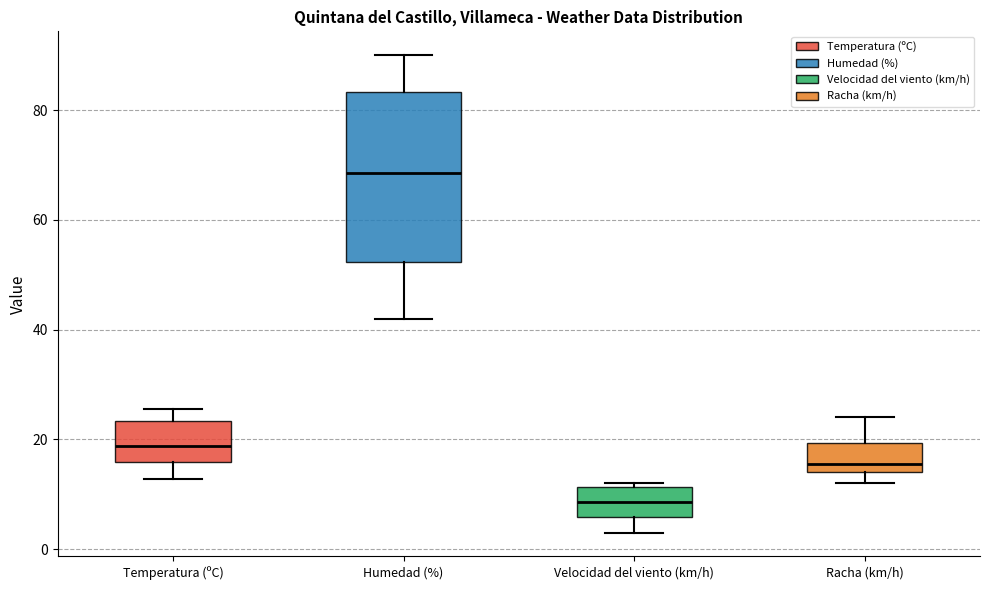

Reading left to right, transcribe this box plot: for each box, give where its median line is, the range the box spans, and where its two whiskers end, as read against the y-axis. The values are not printed on the chart, so give them approximately, as read against the axis.

Temperatura (ºC): median 18, box 16 to 24, whiskers 12 to 26
Humedad (%): median 68, box 52 to 84, whiskers 42 to 90
Velocidad del viento (km/h): median 8, box 6 to 12, whiskers 4 to 12 (just above the box's upper edge)
Racha (km/h): median 16, box 14 to 20, whiskers 12 to 24